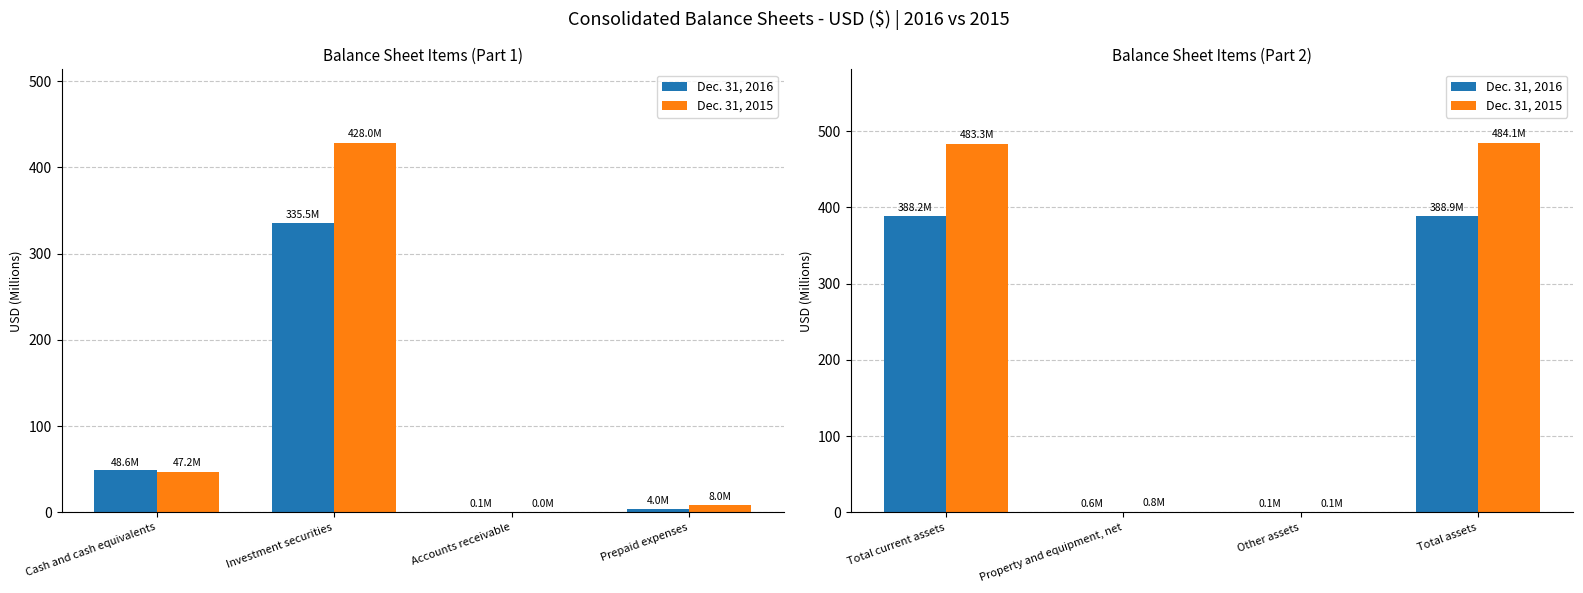

Which series has the widest spread of values?

Dec. 31, 2015